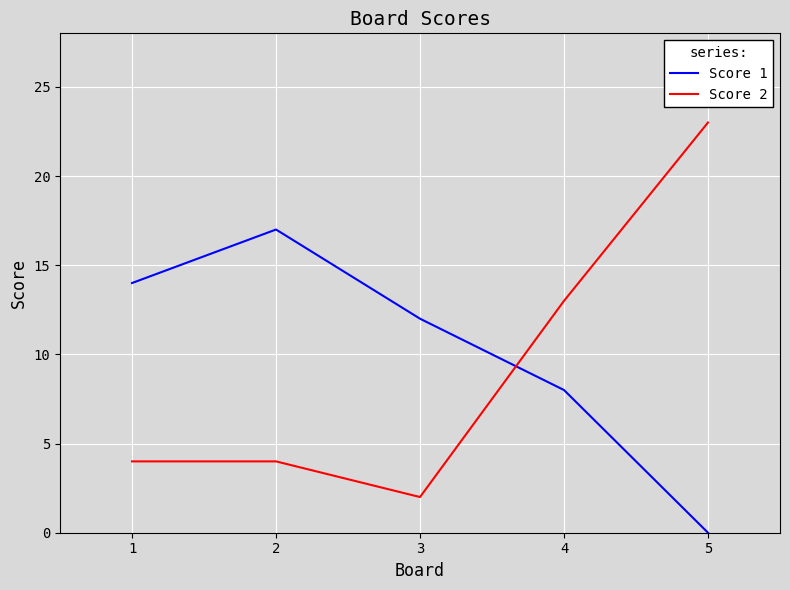

Which series has the largest range (max minus min)?

Score 2